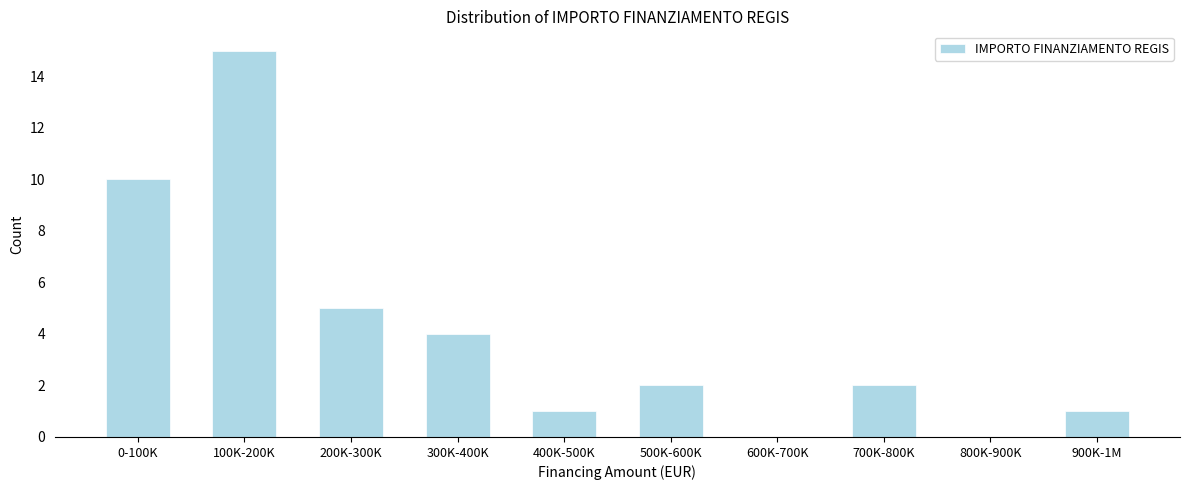

Reading left to right, what are all the values shown in this chart?

0-100K=10	100K-200K=15	200K-300K=5	300K-400K=4	400K-500K=1	500K-600K=2	600K-700K=0	700K-800K=2	800K-900K=0	900K-1M=1